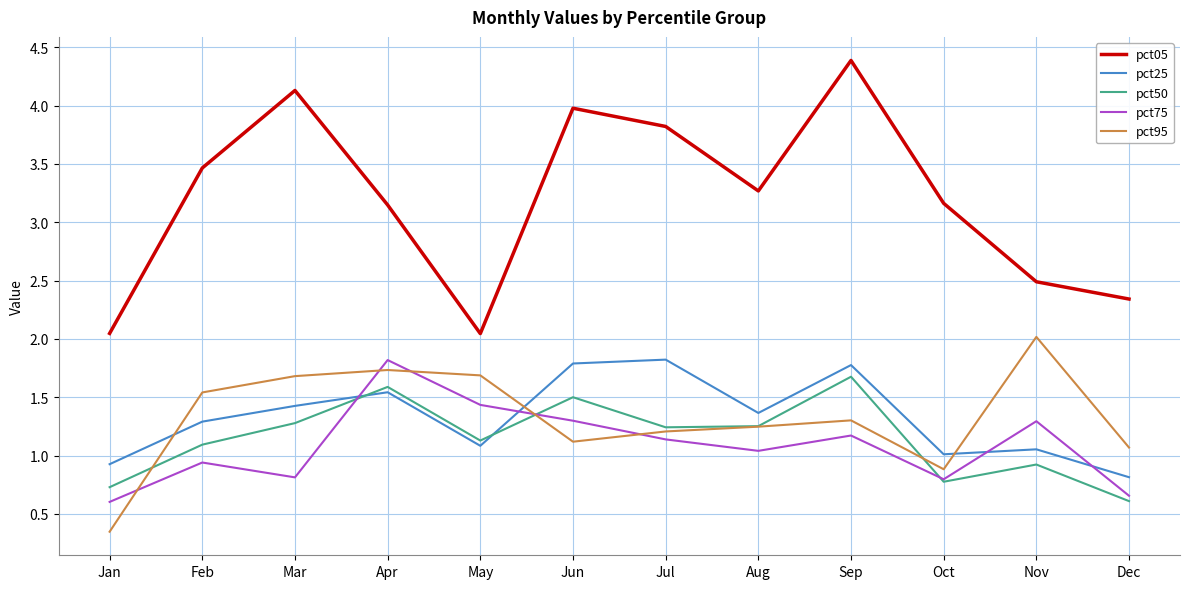

True or false: pct05 has a value of 2.3 at Dec.

True